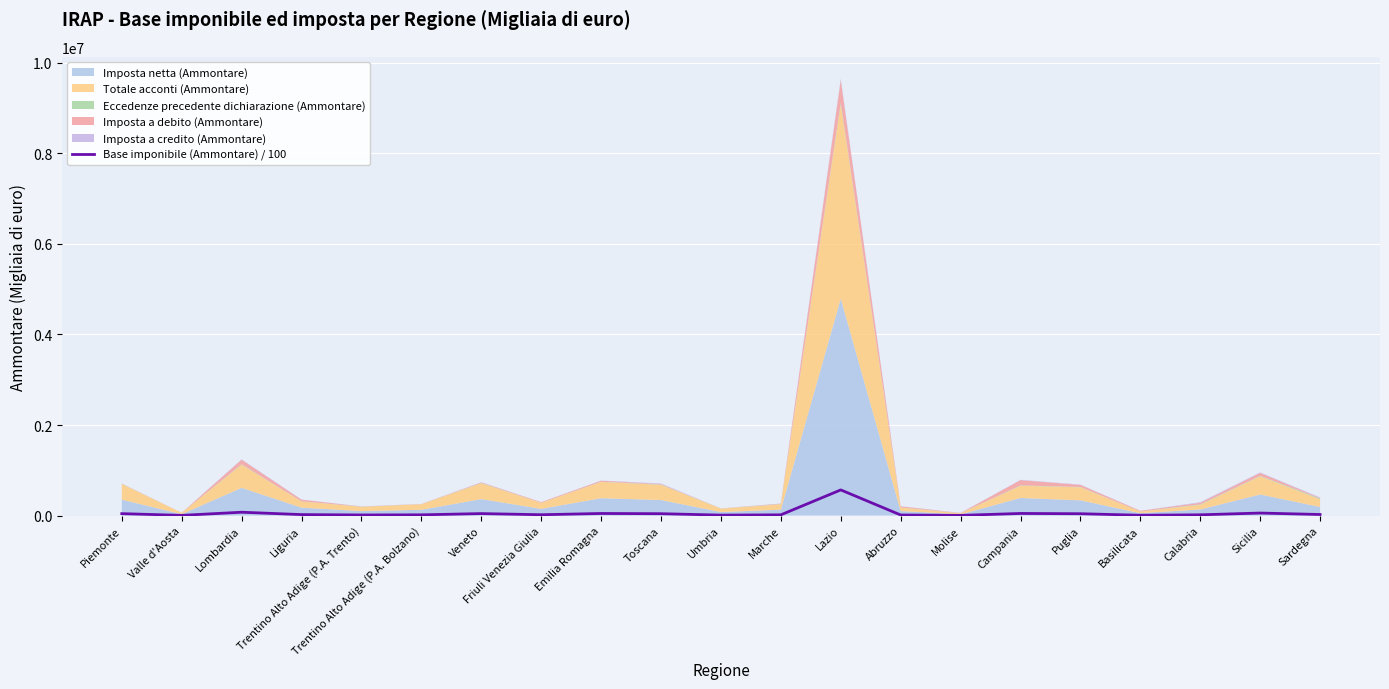

What is the smallest value displayed?

3129.9